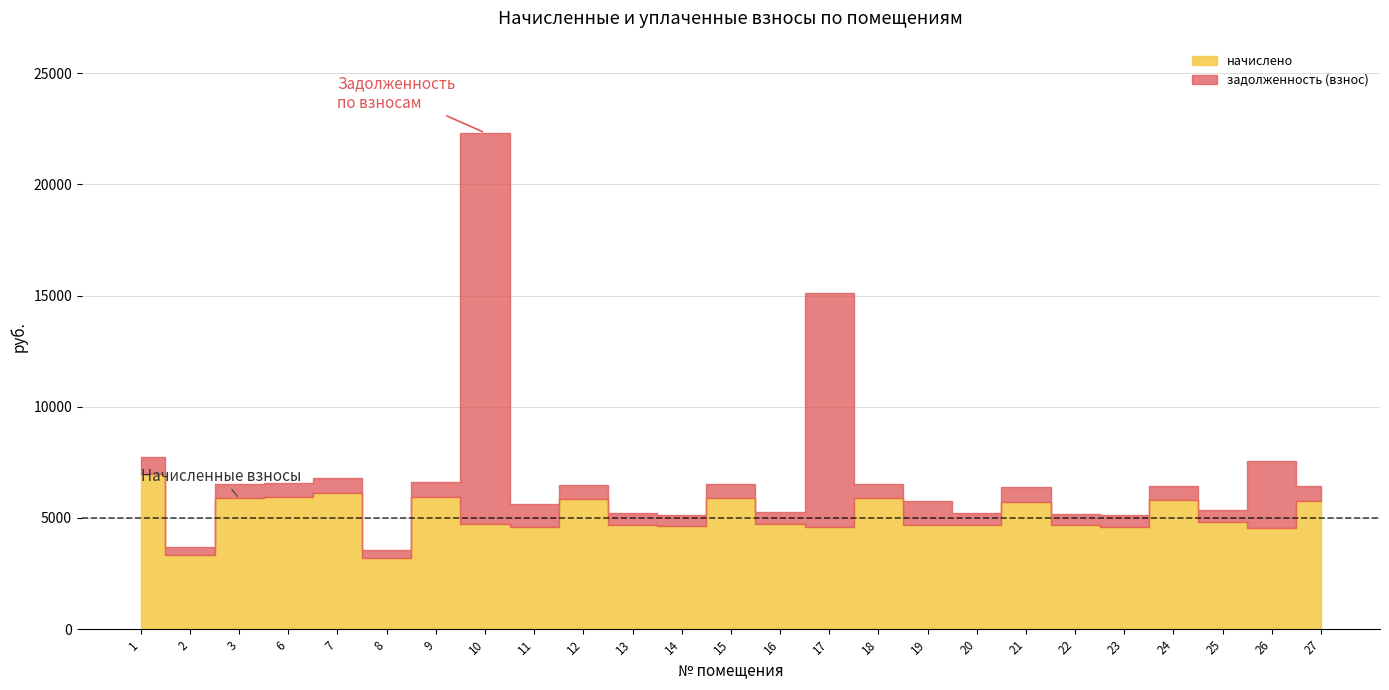

What is the difference between the maximum and minimum values in the задолженность (взнос) series?

17256.2